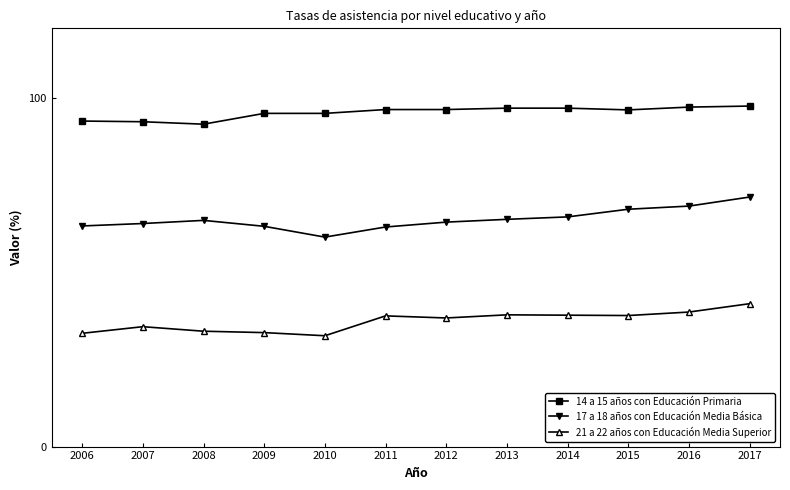

In 21 a 22 años con Educación Media Superior, how many points are lower than both neighbors (excluding endpoints)?

3